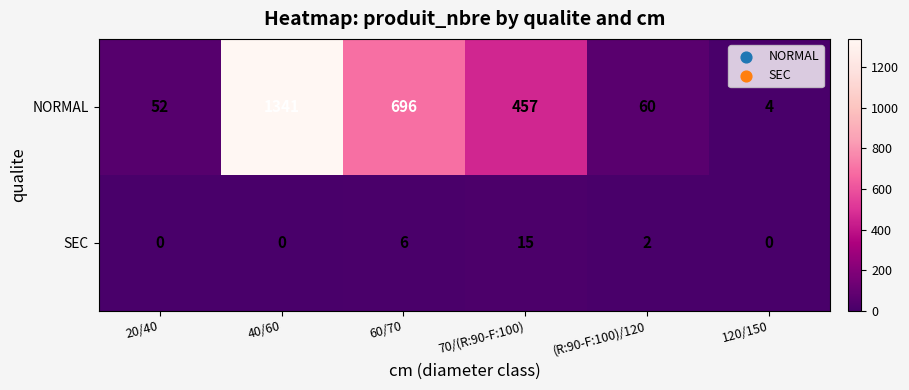

At which label does NORMAL first exceed 457?

40/60